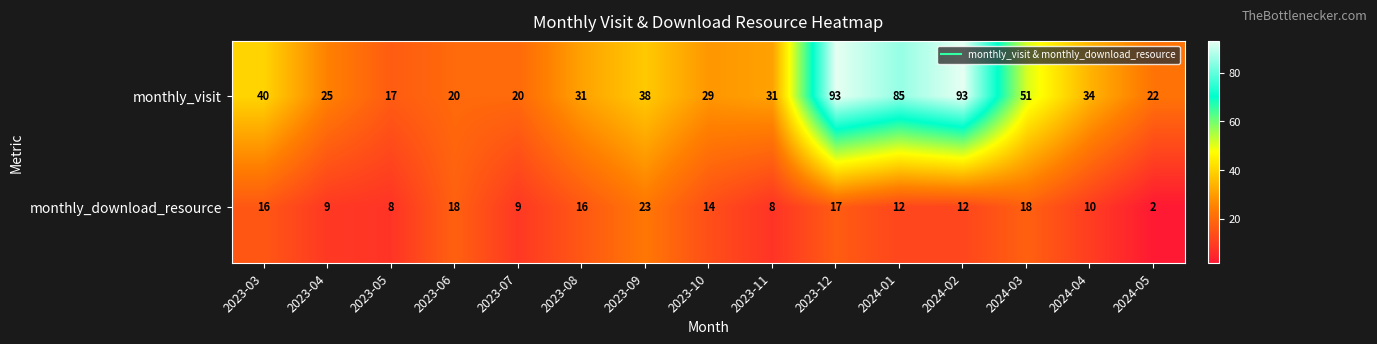

Is it true that monthly_visit equals 26 at 2023-06?

False